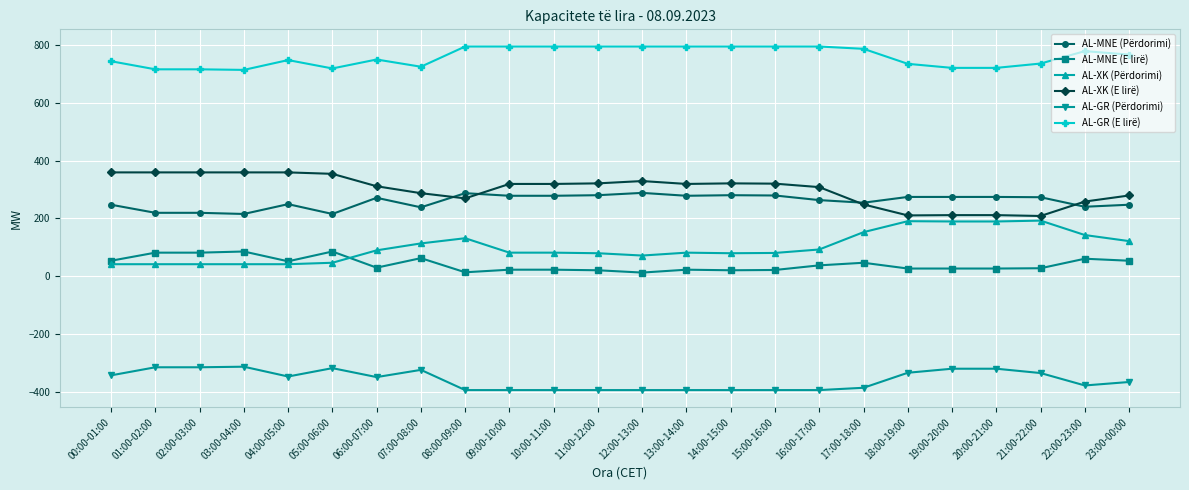

Rank the series by their maximum value, from lowest to highest.

AL-GR (Përdorimi), AL-MNE (E lirë), AL-XK (Përdorimi), AL-MNE (Përdorimi), AL-XK (E lirë), AL-GR (E lirë)